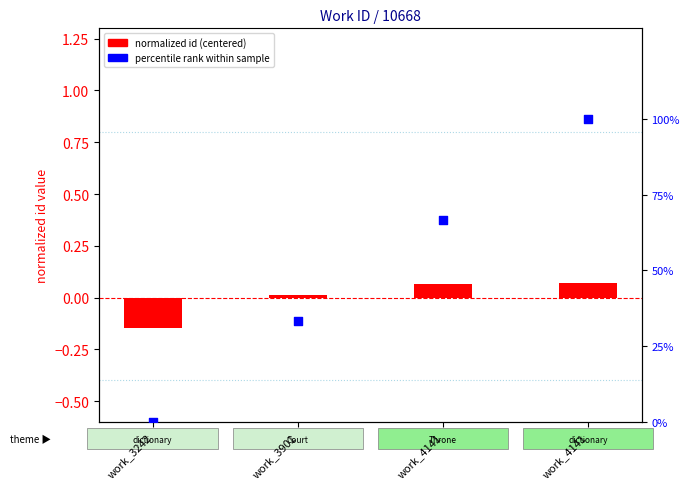

Which series contains the highest Y value?

percentile rank within sample